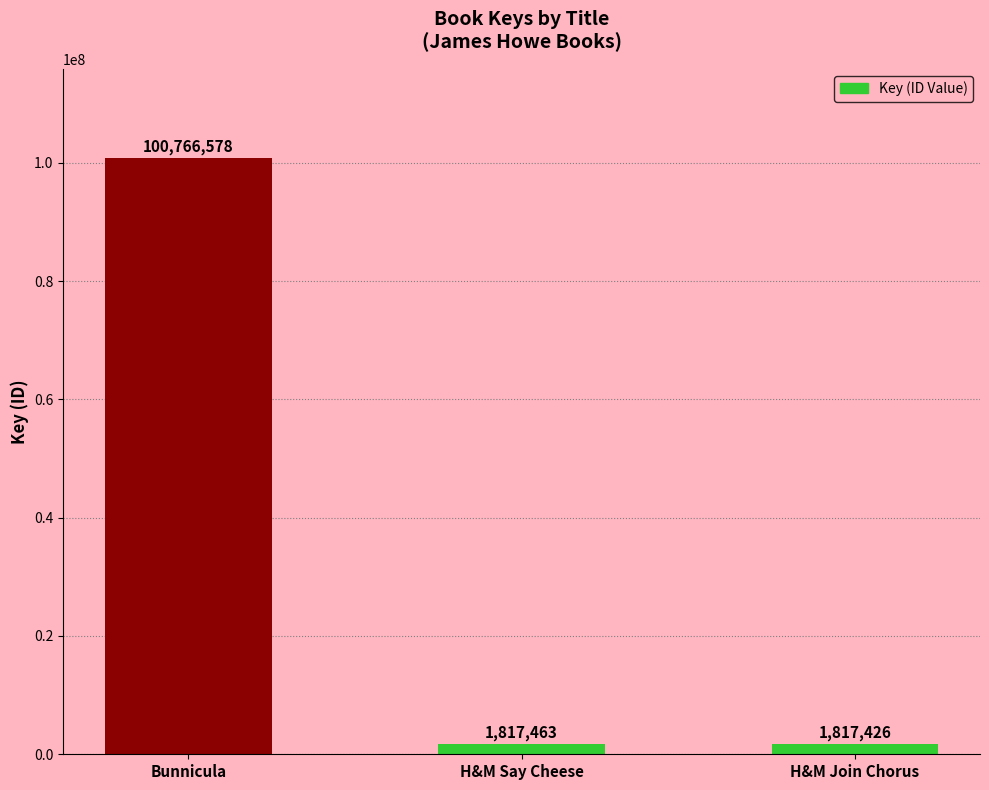

Read the value at H&M Join Chorus.

1817426